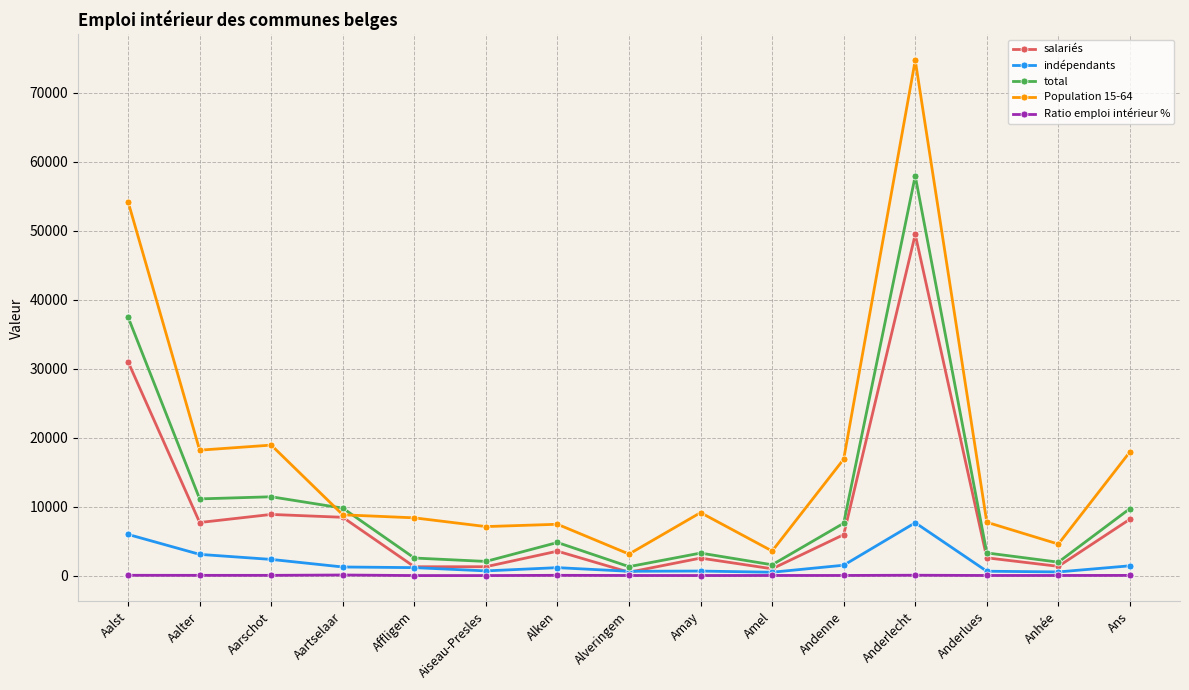

What is the value of the Population 15-64 point at the 5th from the left?

8394.0